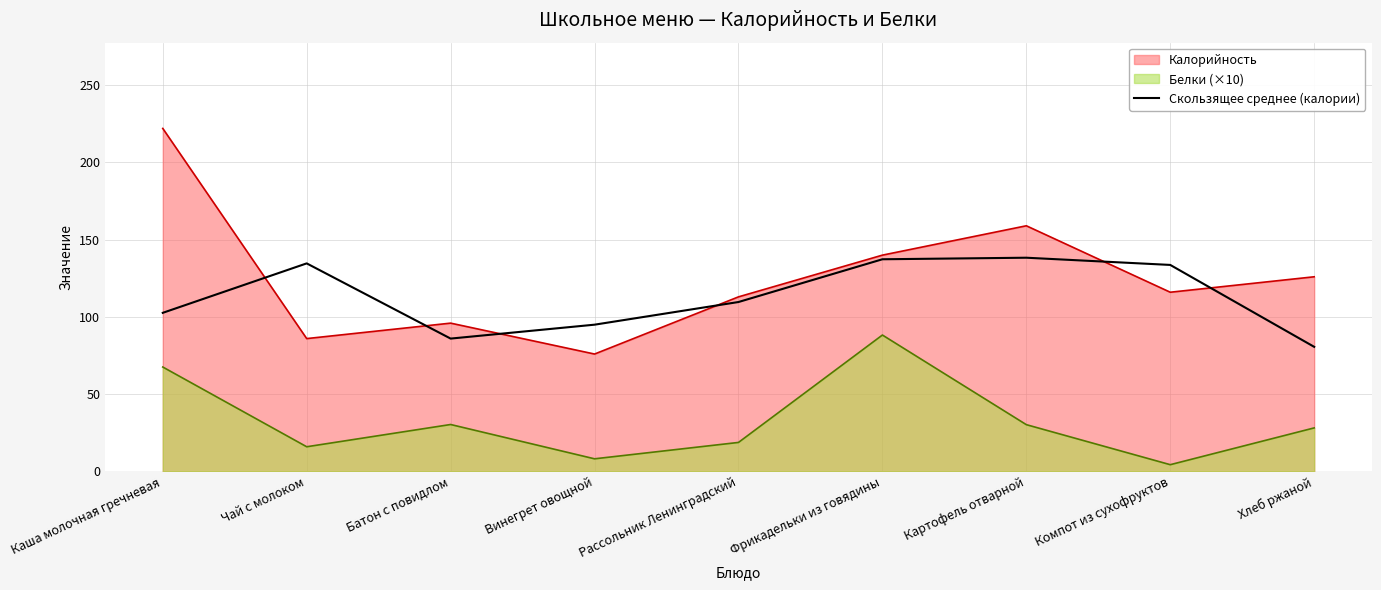

True or false: Калорийность and Белки (×10) intersect in this chart.

False